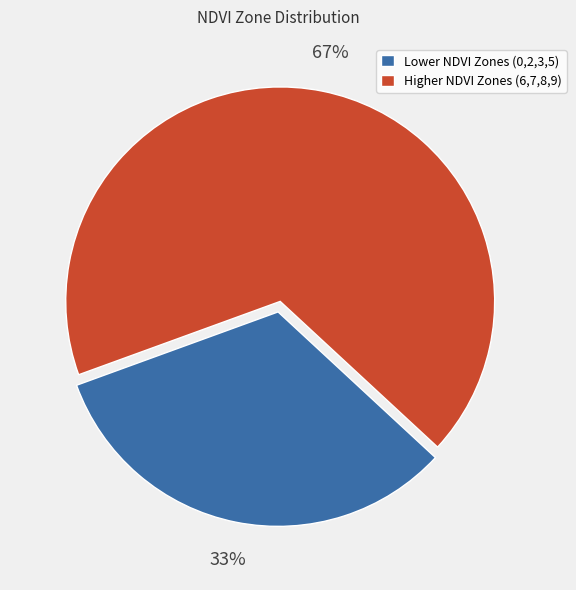

Approximately how many times larger is the value at Lower NDVI Zones (0,2,3,5) compared to Higher NDVI Zones (6,7,8,9)?

0.5